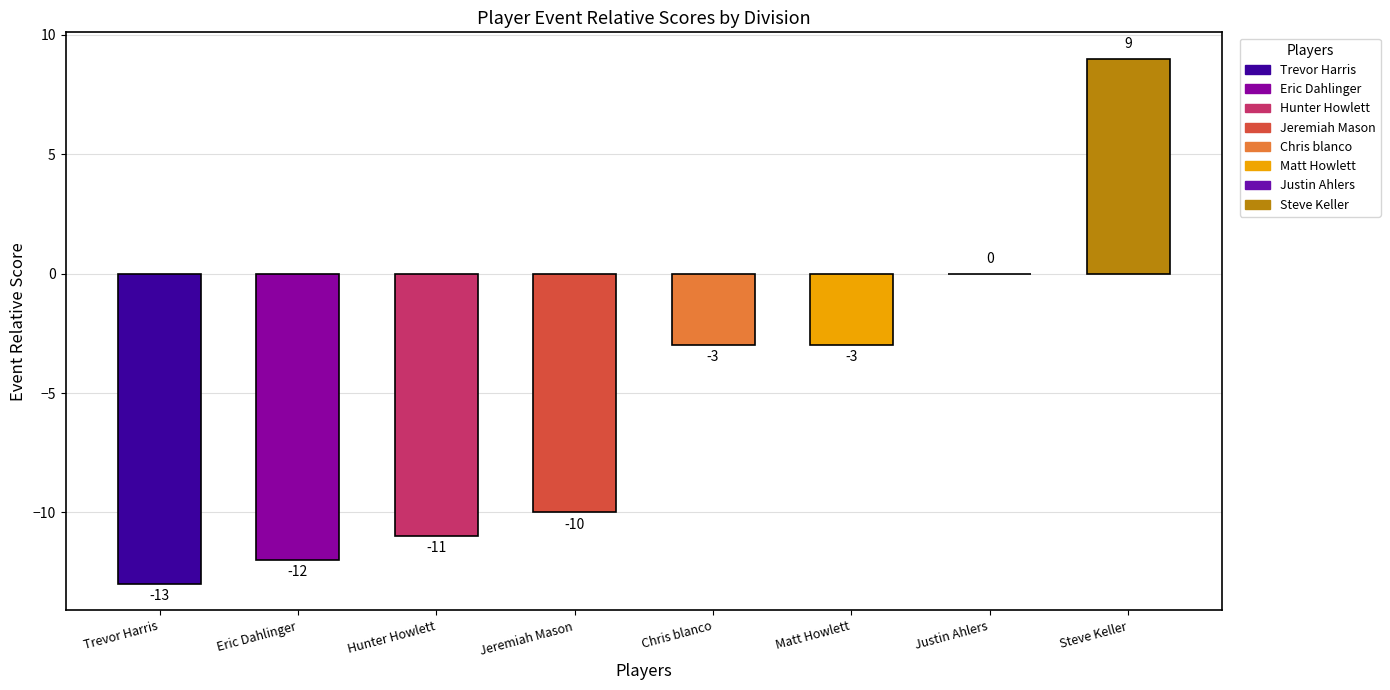

Which label corresponds to the largest value in the chart?

Steve Keller